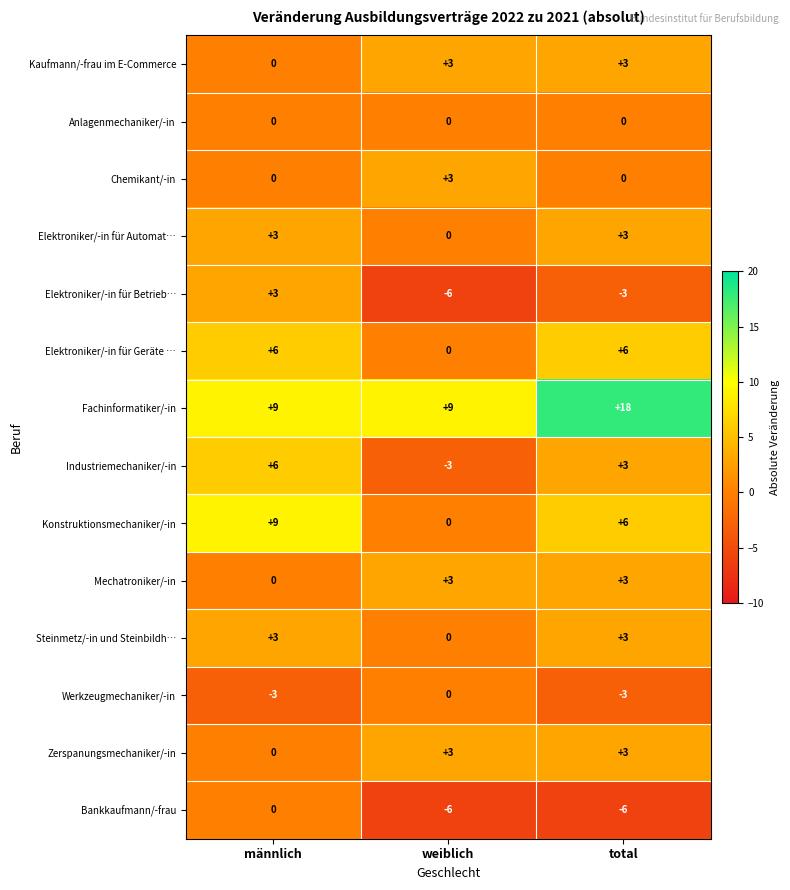

What is the approximate value of Fachinformatiker/-in at weiblich?

9